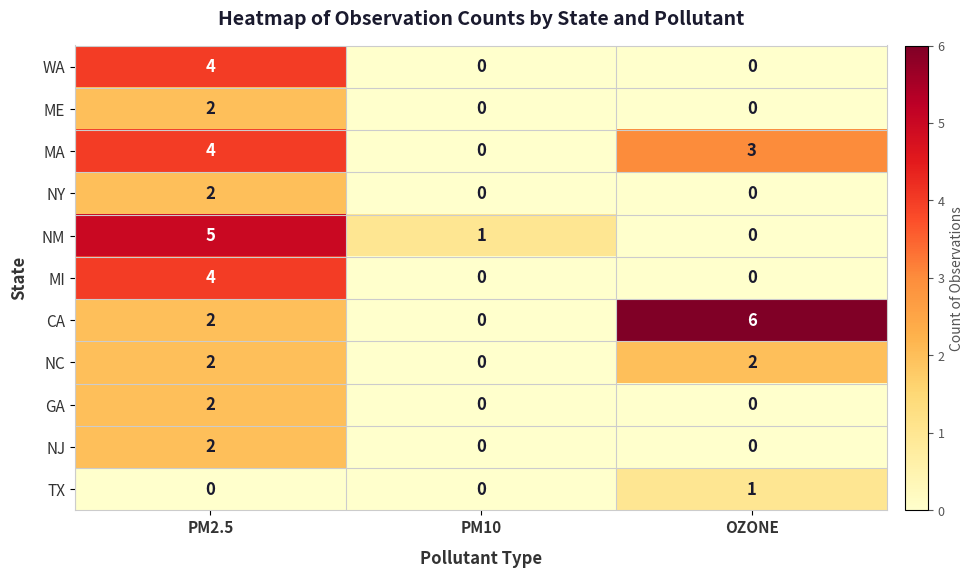

At which label does MA first exceed 3?

PM2.5